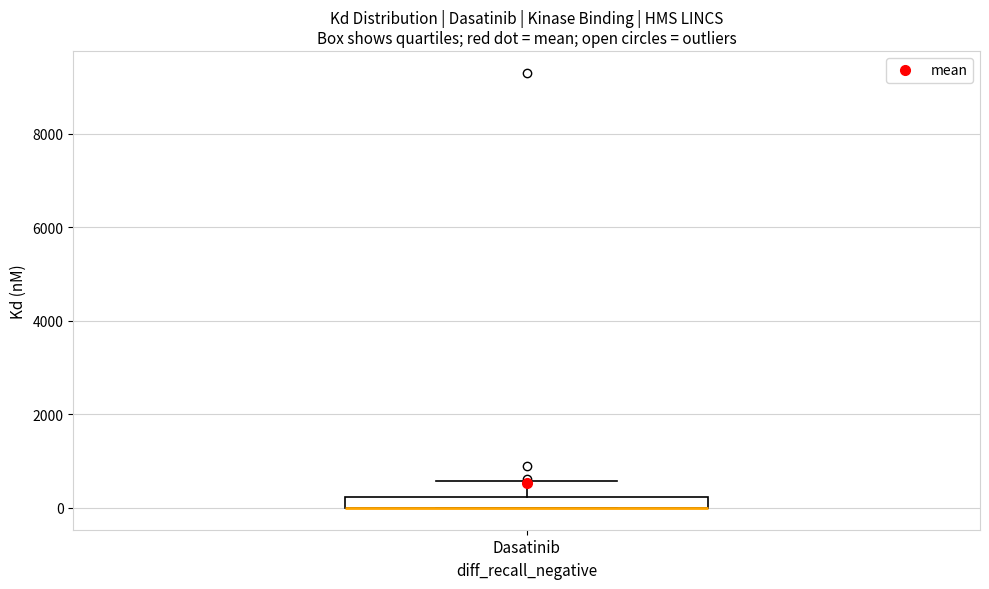

Where does the upper whisker of the box for Dasatinib end on the y-axis? The values are not printed on the chart, so give them approximately, as read against the axis.

600